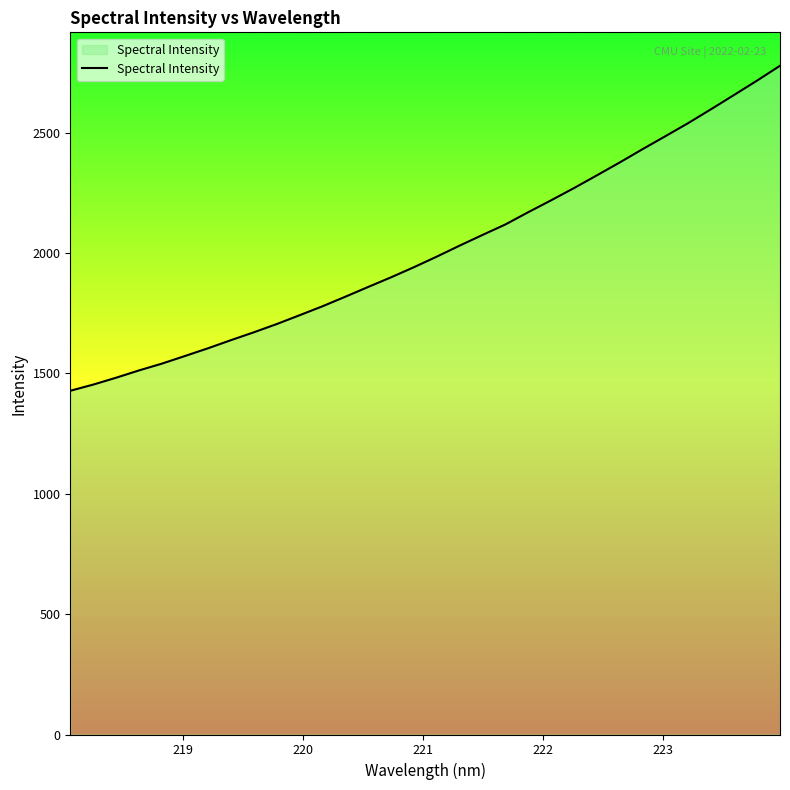

What is the minimum value shown in the chart?

1427.8